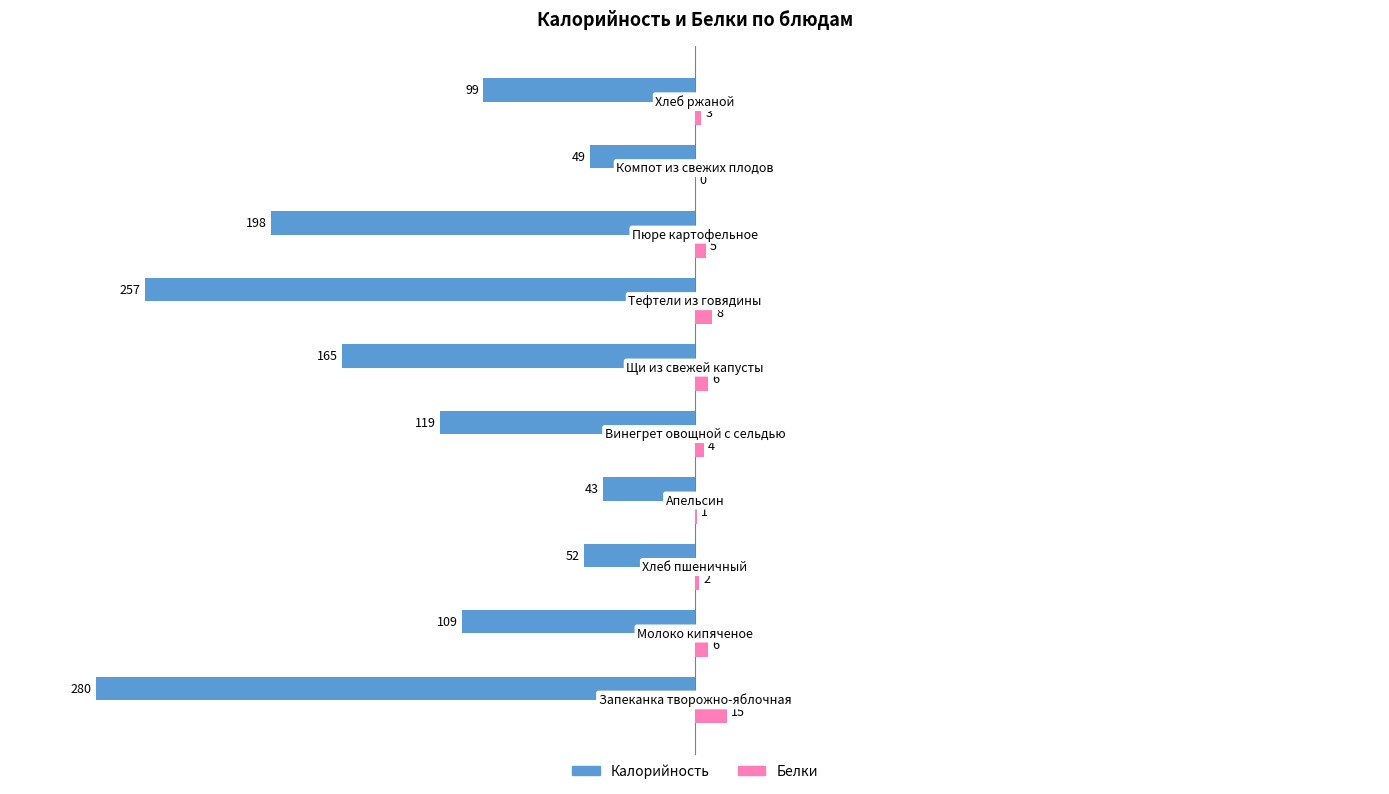

What is the maximum value for Калорийность?

-43